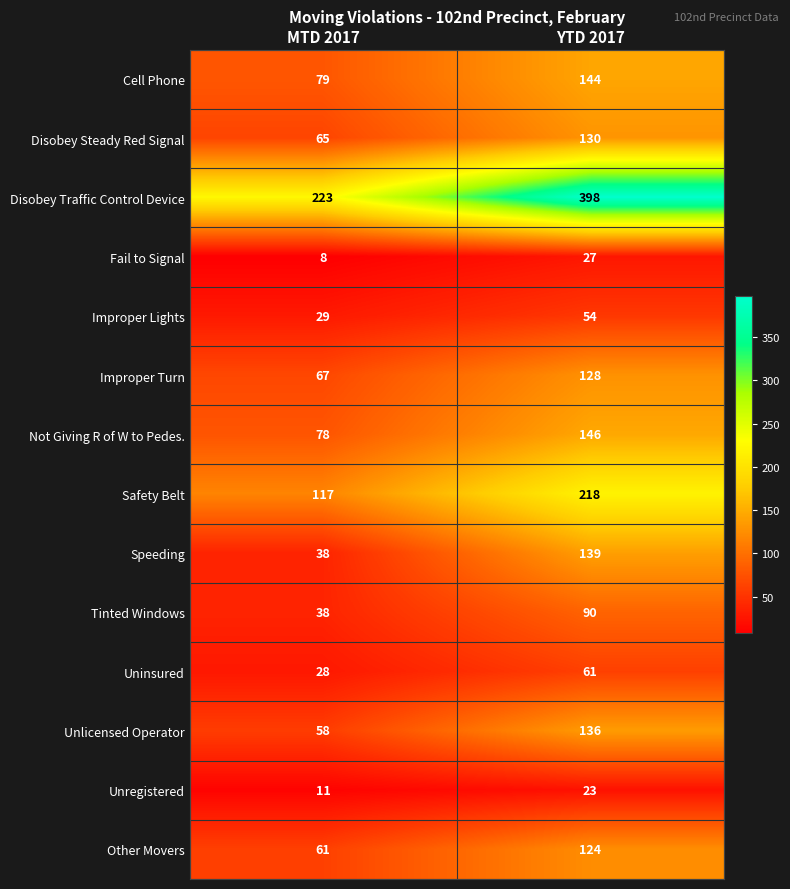

At how many categories does at least one series exceed 61?

2